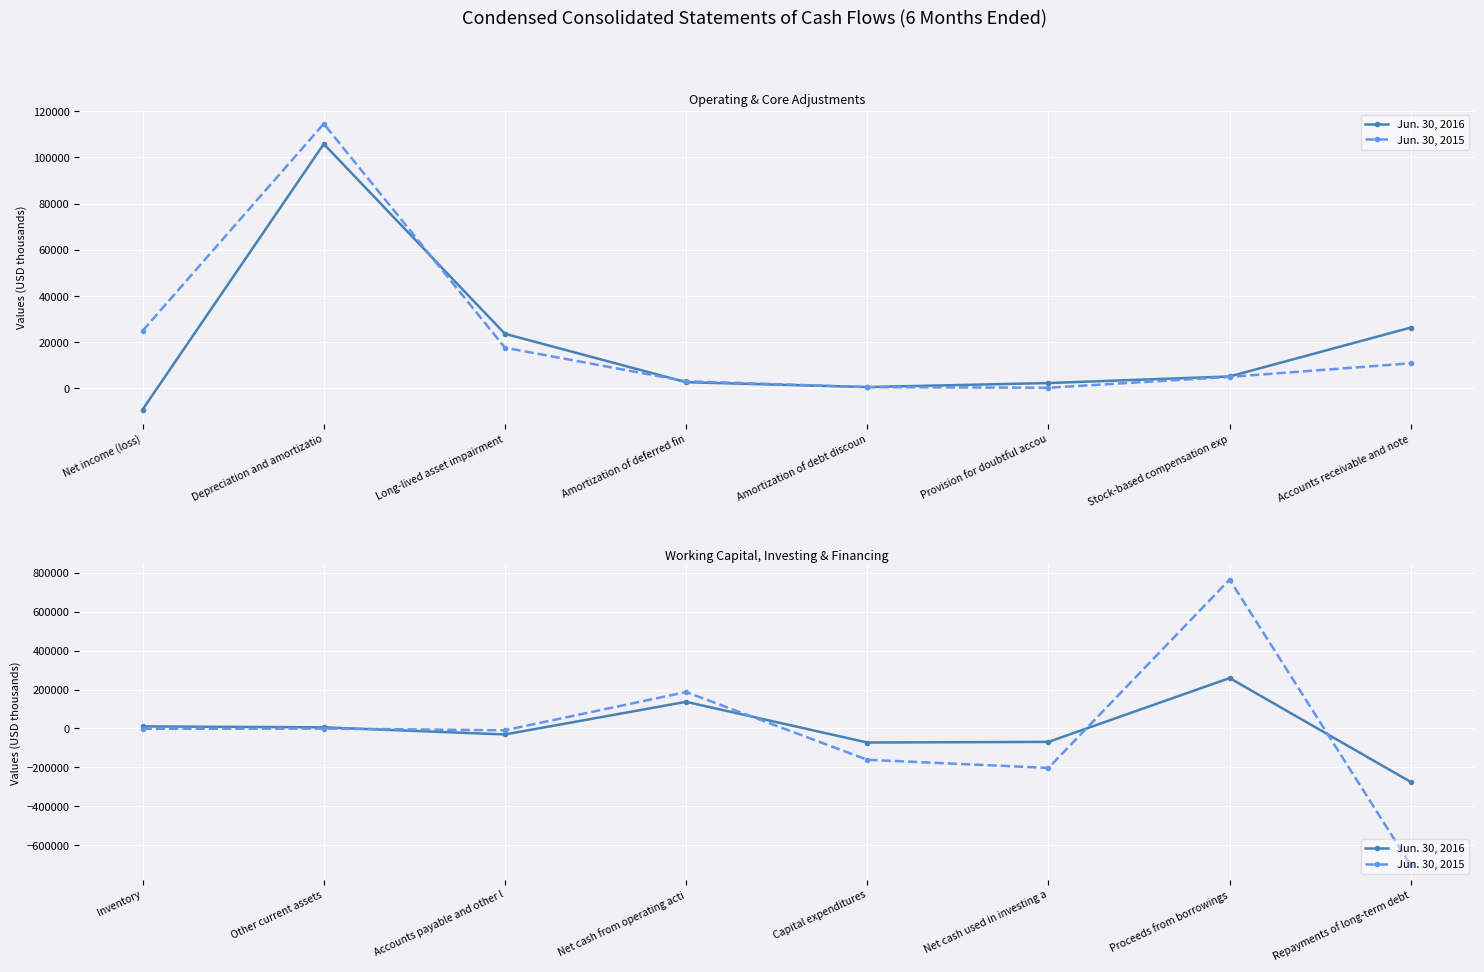

Count the number of categories in the chart.

8